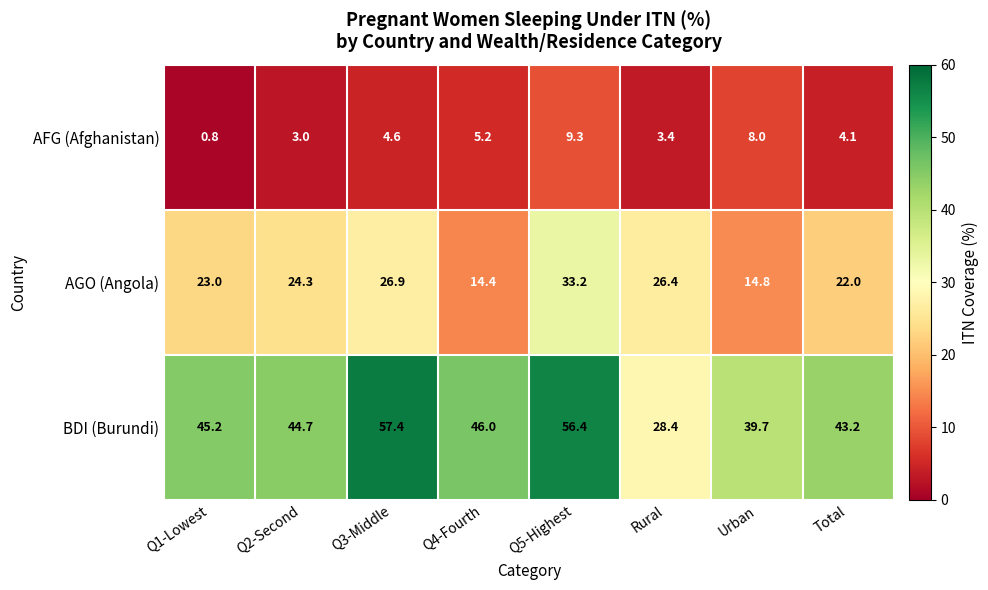

How many values in the AGO (Angola) series exceed 24?

4